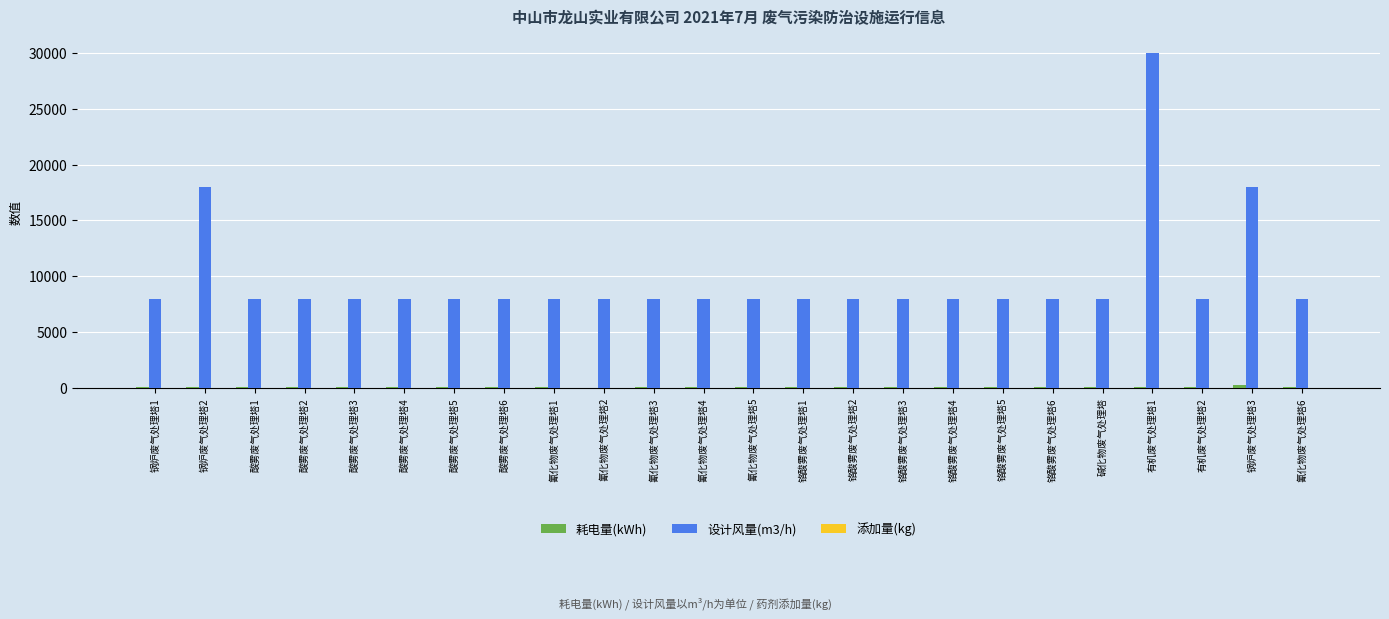

What is the average value of the 设计风量(m3/h) series?

9750.0